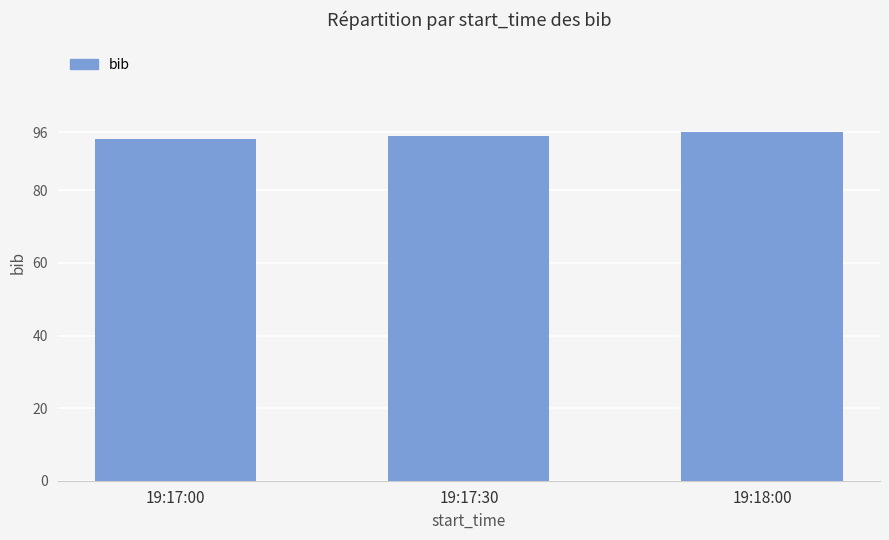

What is the sum of all values?

285